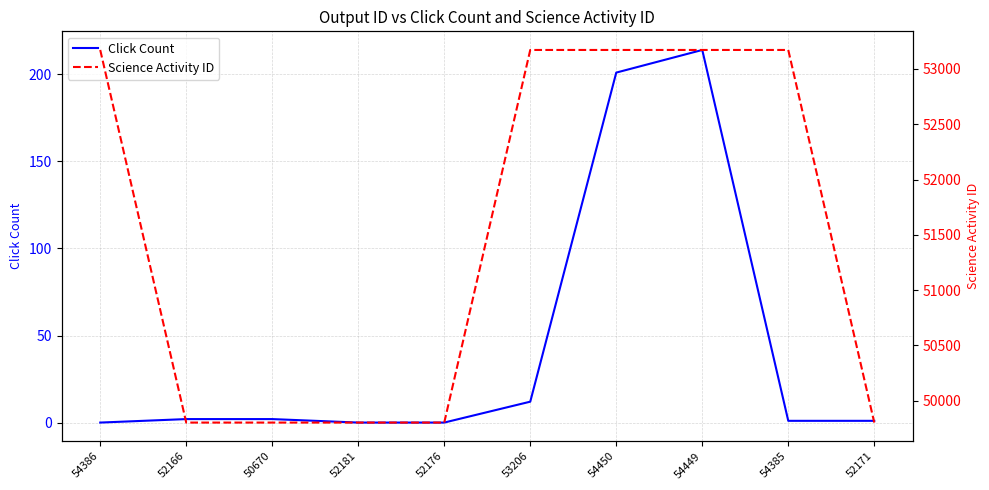

Reading left to right, extract all data points from this chart.

Click Count: 0	2	2	0	0	12	201	214	1	1
Science Activity ID: 53171	49803	49803	49803	49803	53171	53171	53171	53171	49803